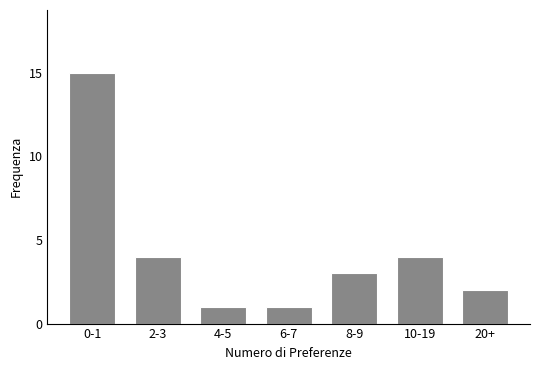

Reading left to right, what are all the values shown in this chart?

0-1=15	2-3=4	4-5=1	6-7=1	8-9=3	10-19=4	20+=2